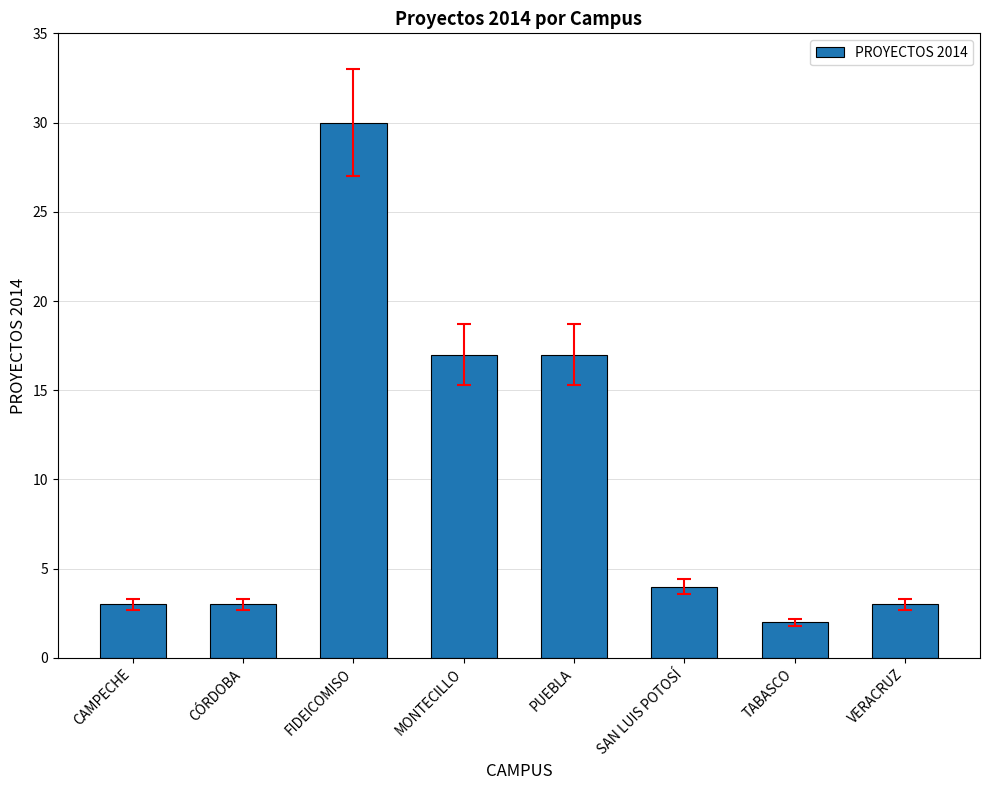

What is the change in value from MONTECILLO to VERACRUZ?

-14